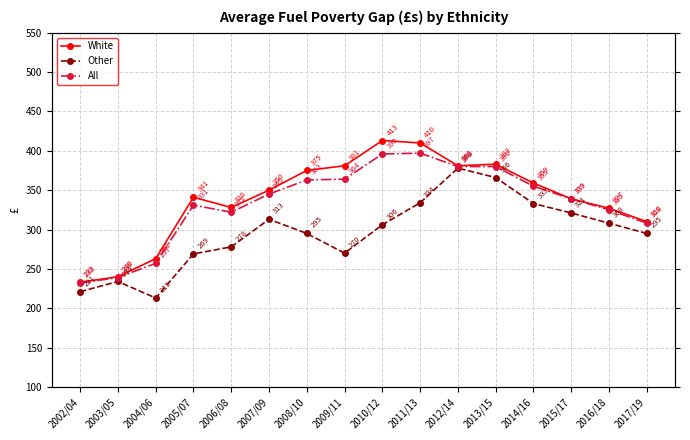

At which label is White closest to 323?

2016/18